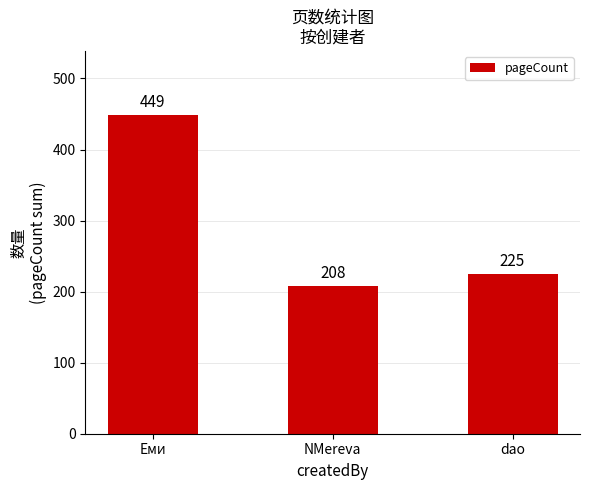

At which category does the chart reach its peak across all series?

Еми